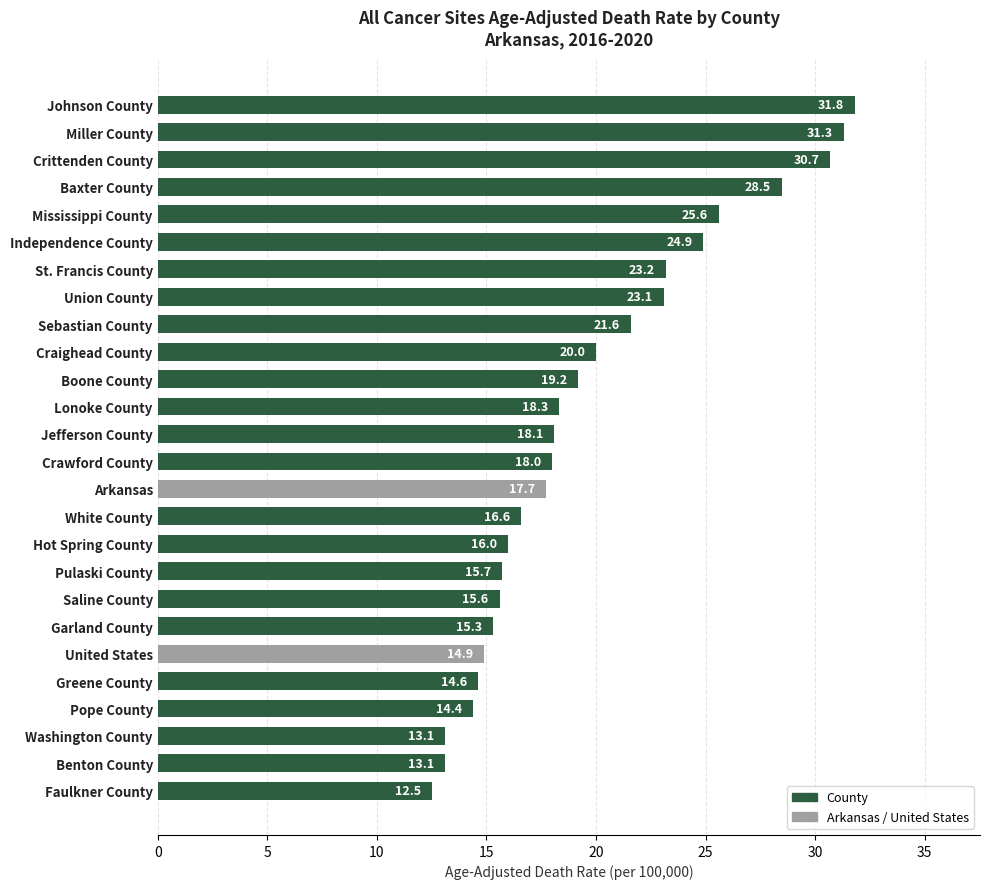

What is the minimum value shown in the chart?

12.5